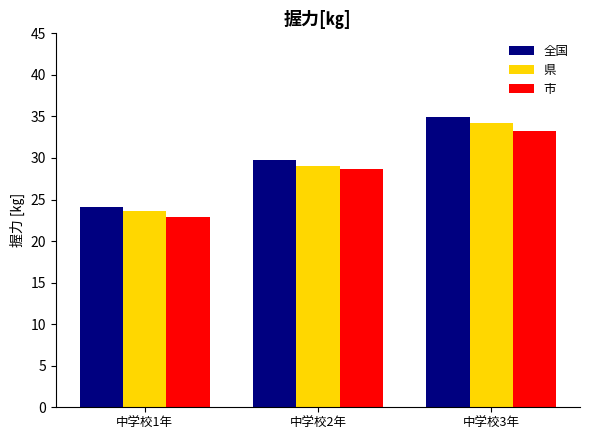

Read the 市 value at 中学校1年.

22.9